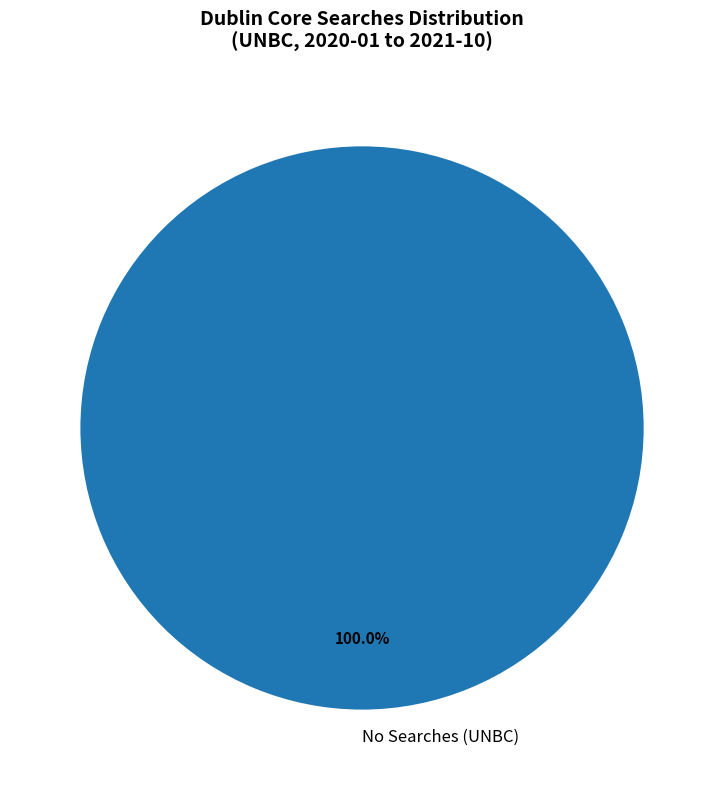

Which slice represents more than half of the pie?

No Searches (UNBC)